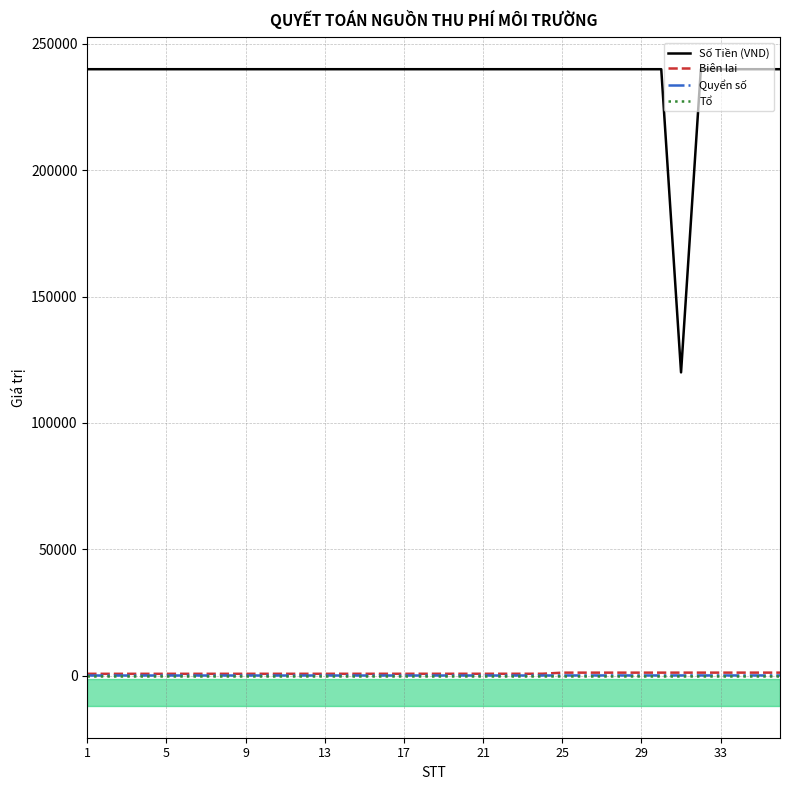

Does the chart display data point markers on the line(s)?

No